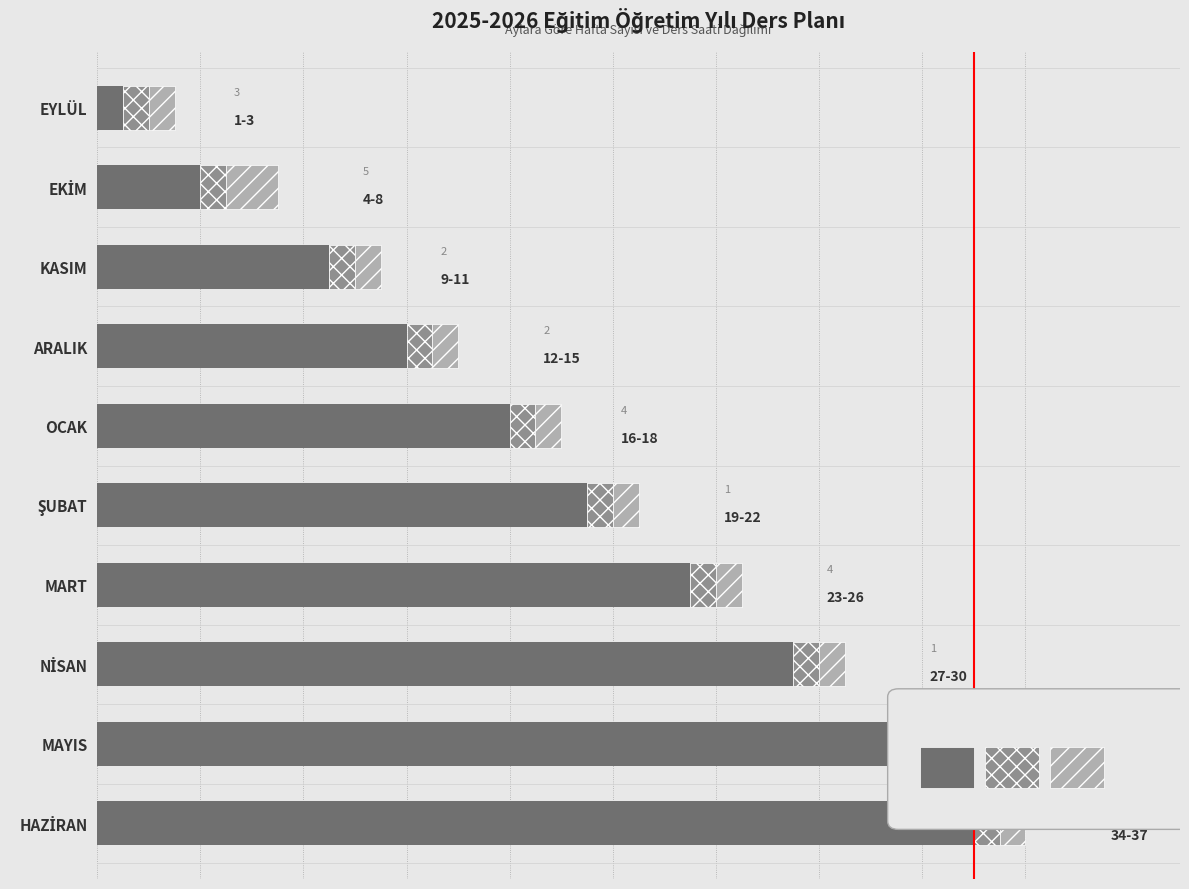

How many data points are less than 19?

5